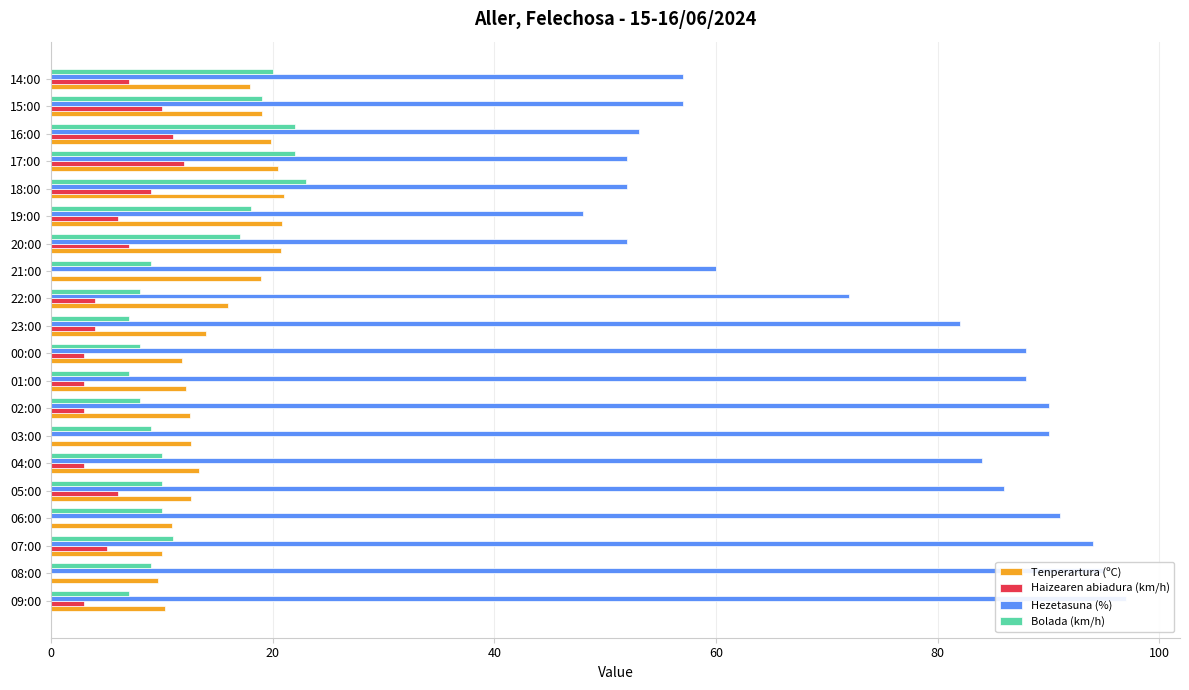

What is the approximate value of Bolada (km/h) at 17:00?

22.0